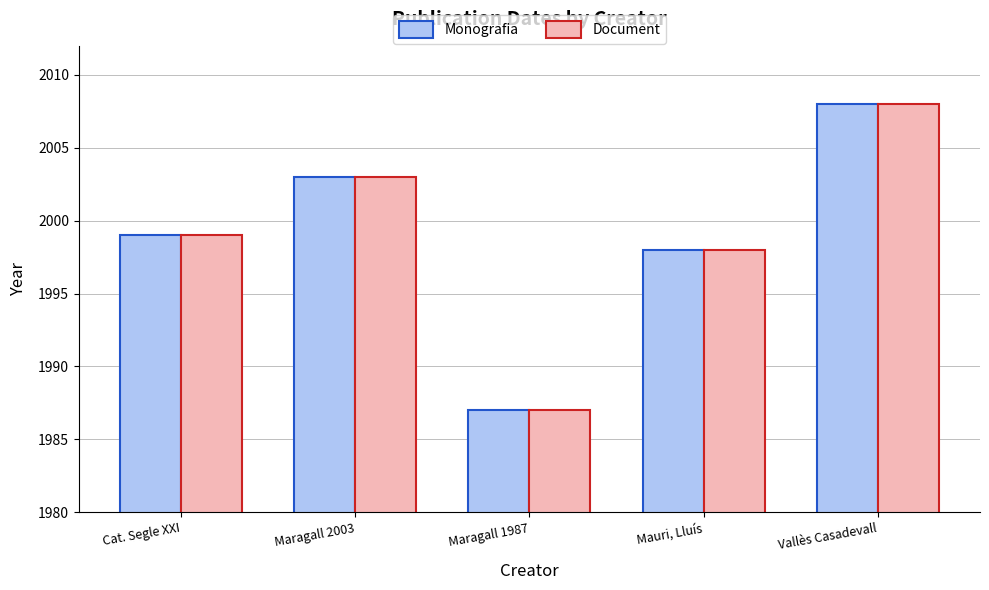

At which label is Monografia closest to 1997?

Mauri, Lluís